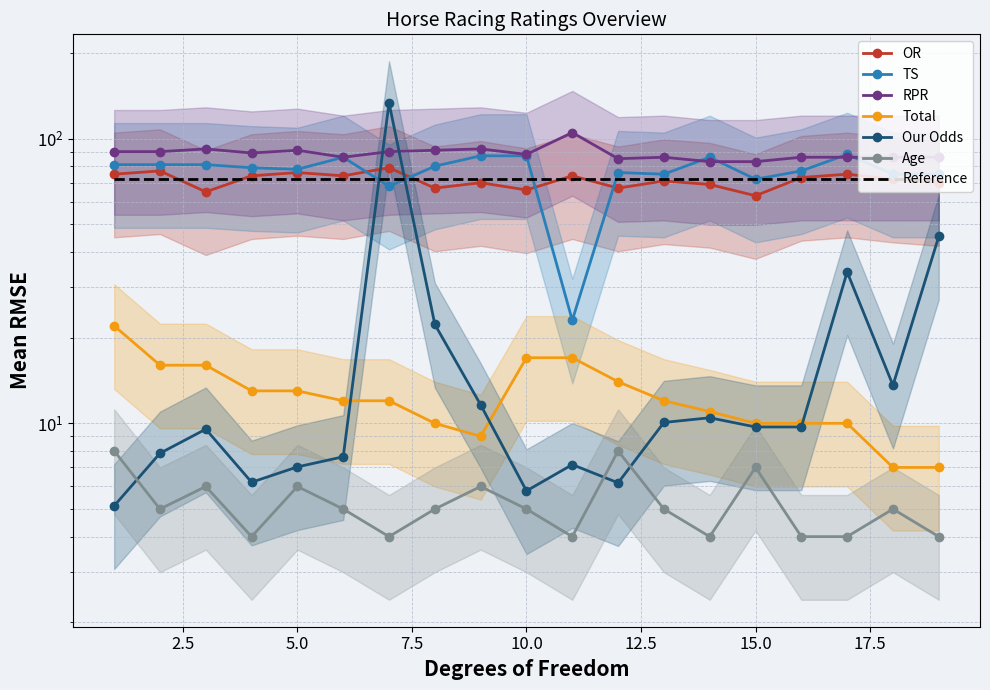

Count the Age values in the range 4 to 6.

16